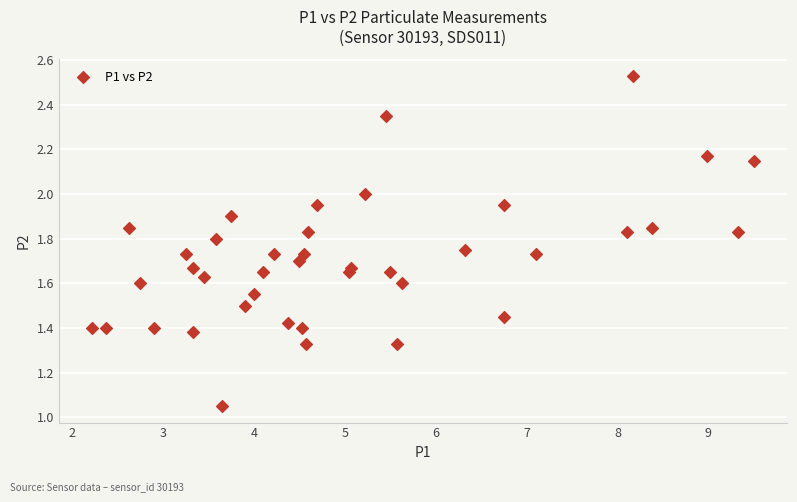

What is the range of Y values (max minus min)?

1.5